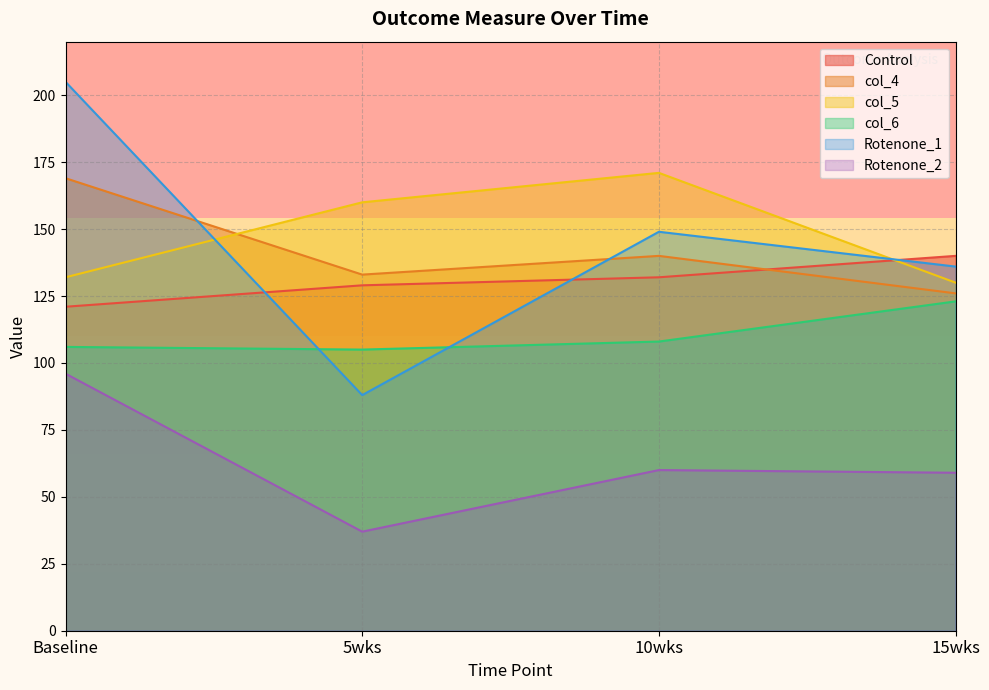

Which label corresponds to the largest value in the chart?

Baseline